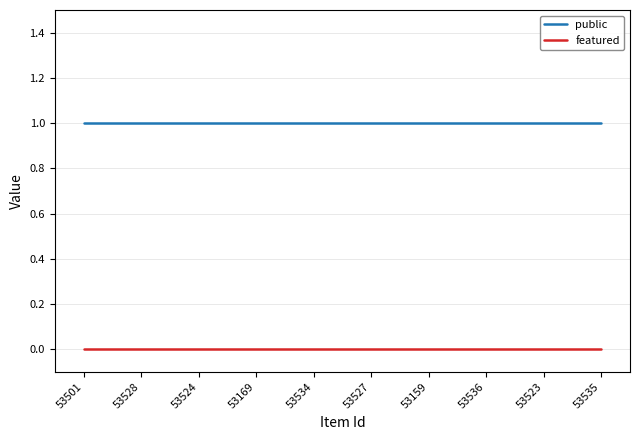

Reading left to right, what are all the values shown in this chart?

public: 53501=1	53528=1	53524=1	53169=1	53534=1	53527=1	53159=1	53536=1	53523=1	53535=1
featured: 53501=0	53528=0	53524=0	53169=0	53534=0	53527=0	53159=0	53536=0	53523=0	53535=0